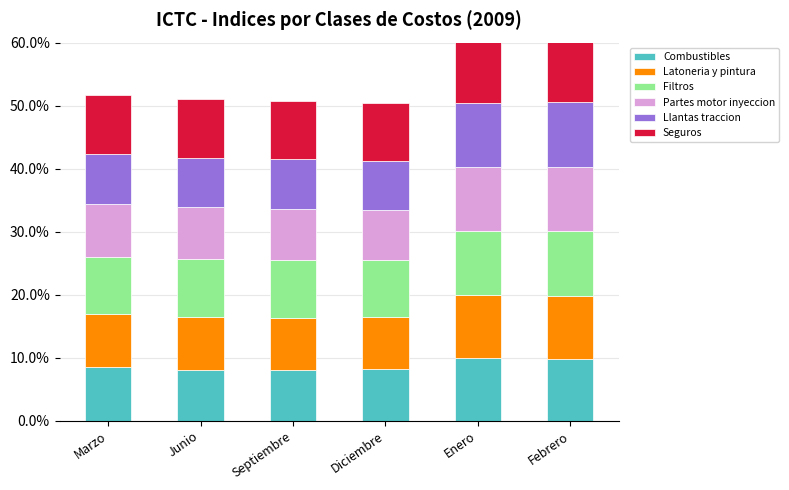

Reading left to right, extract all data points from this chart.

Combustibles: 8.5	8.0	8.1	8.1	9.9	9.8
Latoneria y pintura: 8.4	8.4	8.3	8.3	10.0	10.0
Filtros: 9.1	9.2	9.1	9.0	10.1	10.3
Partes motor inyeccion: 8.4	8.3	8.2	8.0	10.2	10.2
Llantas traccion: 8.0	7.9	7.9	7.8	10.1	10.2
Seguros: 9.4	9.3	9.3	9.2	10.6	10.6